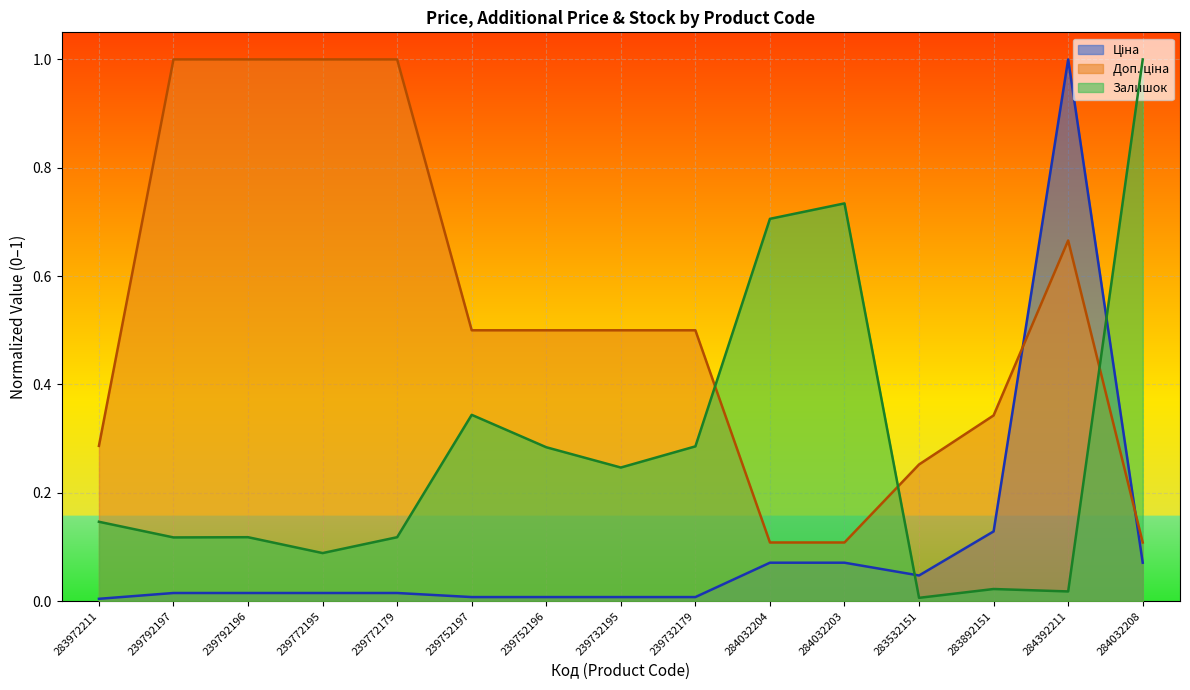

Is the value of Ціна at 239792197 greater than the value of Залишок at 284032204?

No